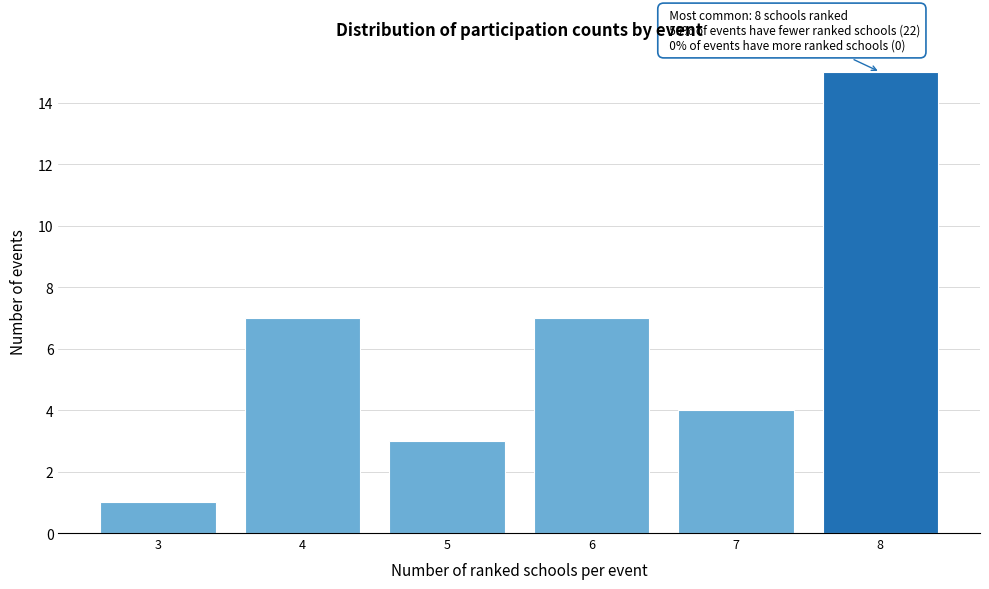

Reading right to left, extract all data points from this chart.

15	4	7	3	7	1